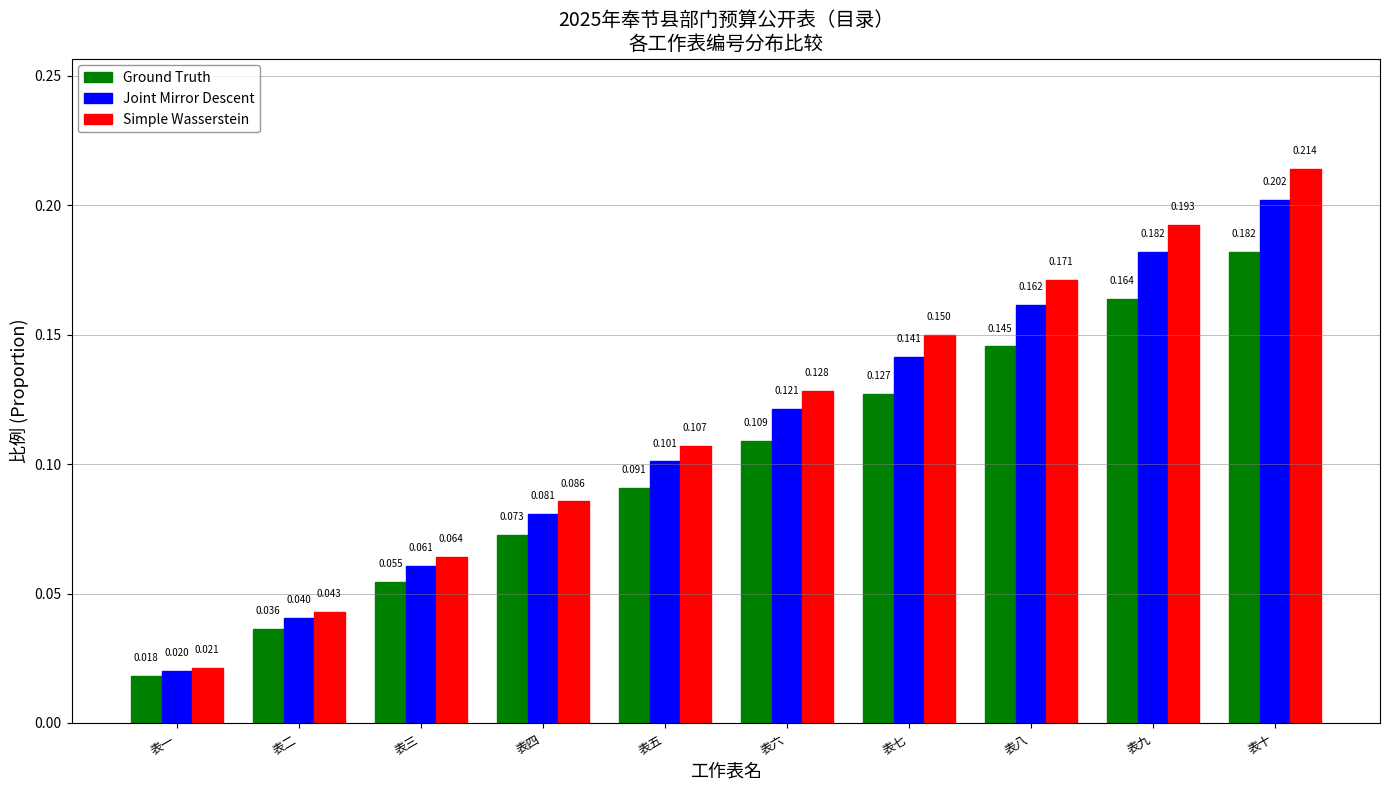

Which category has the lowest value in the Ground Truth series?

表一